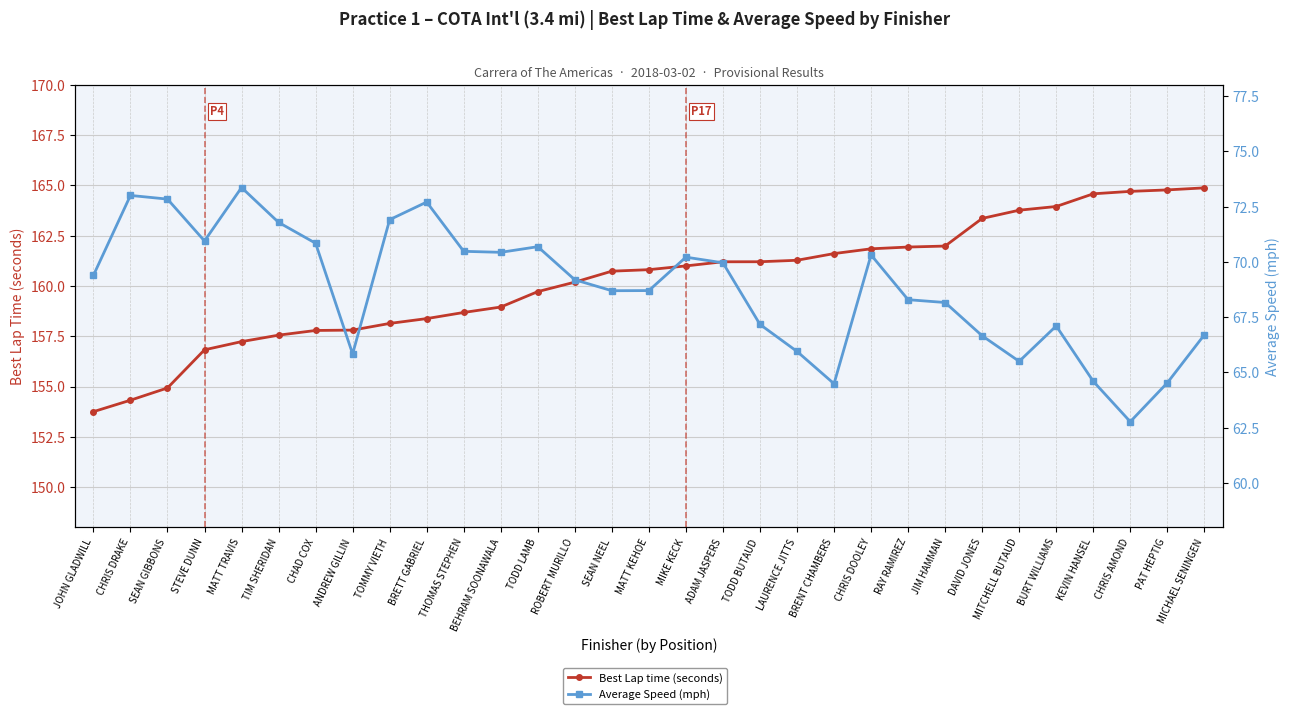

Which category has the highest value across all series?

MICHAEL SENINGEN